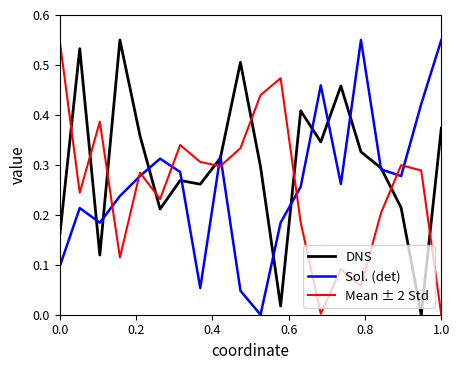

How many intersections are there between Mean ± 2 Std and DNS?

9